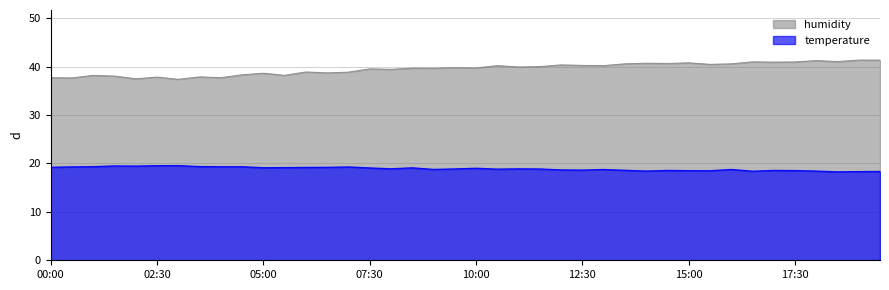

Reading left to right, extract all data points from this chart.

temperature: 19.2	19.3	19.3	19.5	19.5	19.5	19.6	19.4	19.3	19.3	19.1	19.1	19.2	19.2	19.3	19.1	18.9	19.1	18.8	18.9	19.0	18.8	18.9	18.9	18.7	18.6	18.8	18.6	18.4	18.6	18.5	18.5	18.8	18.4	18.6	18.5	18.4	18.3	18.3	18.4
humidity: 37.7	37.7	38.2	38.0	37.5	37.8	37.4	37.9	37.7	38.3	38.6	38.2	38.9	38.7	38.9	39.5	39.4	39.7	39.7	39.8	39.7	40.2	39.9	40.0	40.4	40.2	40.2	40.6	40.7	40.6	40.8	40.5	40.6	41.0	40.9	41.0	41.2	41.0	41.4	41.4